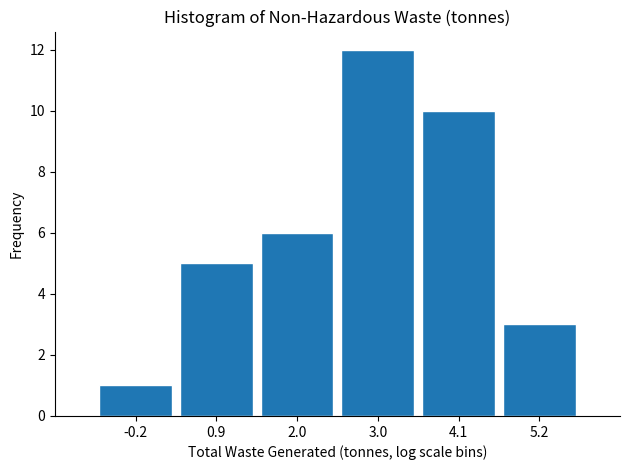

Over which range of the x-axis is the bar tallest?

2.4 to 3.6